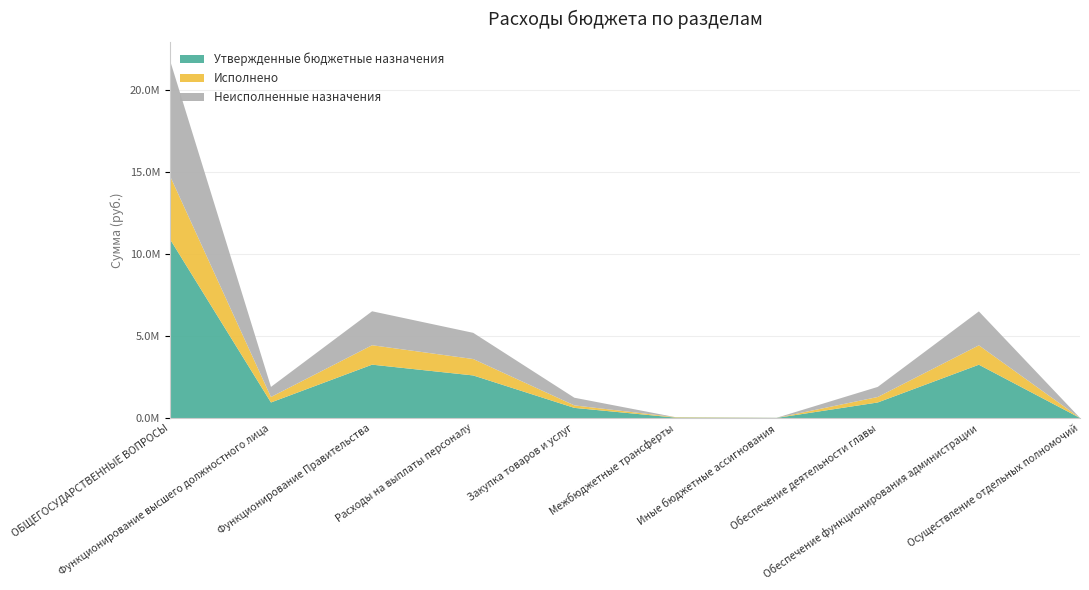

Reading left to right, what are all the values shown in this chart?

Утвержденные бюджетные назначения: ОБЩЕГОСУДАРСТВЕННЫЕ ВОПРОСЫ=10931742.0	Функционирование высшего должностного лица=950000.0	Функционирование Правительства=3258000.0	Расходы на выплаты персоналу=2600000.0	Закупка товаров и услуг=620000.0	Межбюджетные трансферты=26400.0	Иные бюджетные ассигнования=7800.0	Обеспечение деятельности главы=950000.0	Обеспечение функционирования администрации=3254200.0	Осуществление отдельных полномочий=3800.0
Исполнено: ОБЩЕГОСУДАРСТВЕННЫЕ ВОПРОСЫ=3865997.1	Функционирование высшего должностного лица=334288.2	Функционирование Правительства=1186001.9	Расходы на выплаты персоналу=1001383.7	Закупка товаров и услуг=152359.2	Межбюджетные трансферты=26400.0	Иные бюджетные ассигнования=3059.0	Обеспечение деятельности главы=334288.2	Обеспечение функционирования администрации=1183201.9	Осуществление отдельных полномочий=2800.0
Неисполненные назначения: ОБЩЕГОСУДАРСТВЕННЫЕ ВОПРОСЫ=7065744.9	Функционирование высшего должностного лица=615711.8	Функционирование Правительства=2071998.1	Расходы на выплаты персоналу=1598616.3	Закупка товаров и услуг=467640.8	Межбюджетные трансферты=0.0	Иные бюджетные ассигнования=4741.0	Обеспечение деятельности главы=615711.8	Обеспечение функционирования администрации=2070998.1	Осуществление отдельных полномочий=1000.0